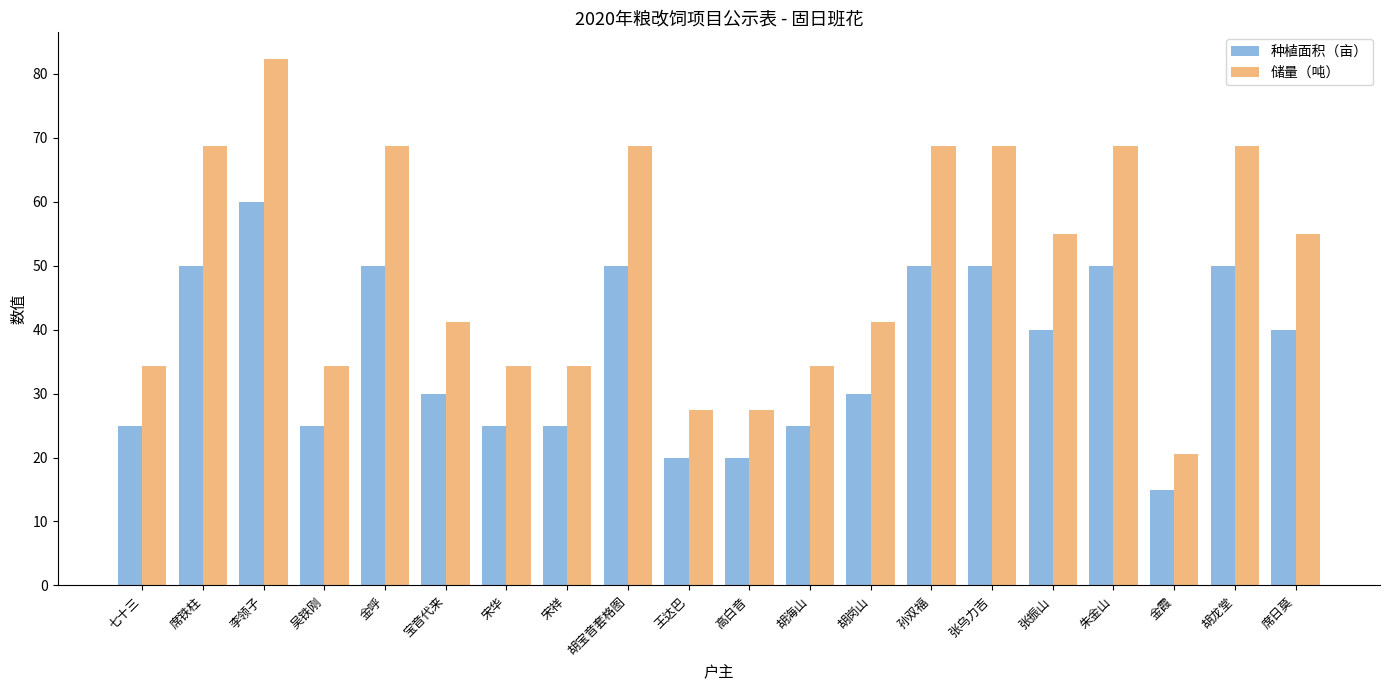

At which category is the sum across all series the highest?

李领子